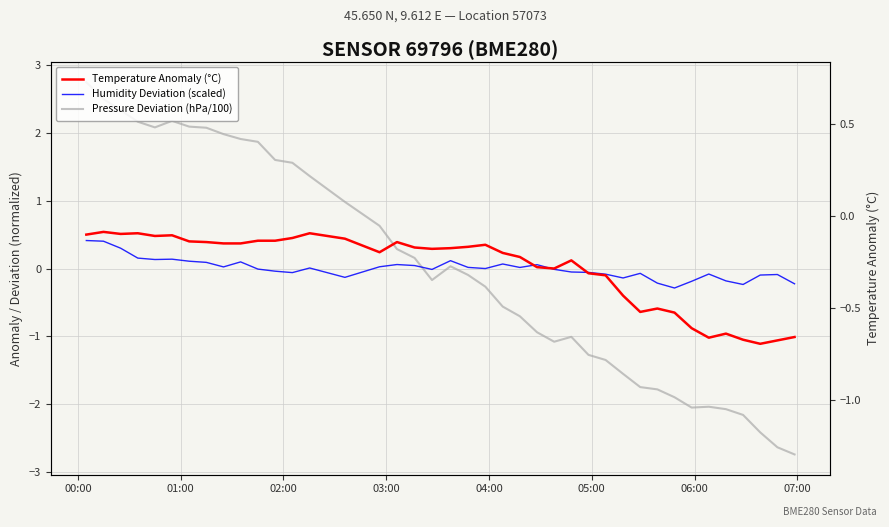

Rank the series by their maximum value, from highest to lowest.

Pressure Deviation (hPa/100), Temperature Anomaly (°C), Humidity Deviation (scaled)